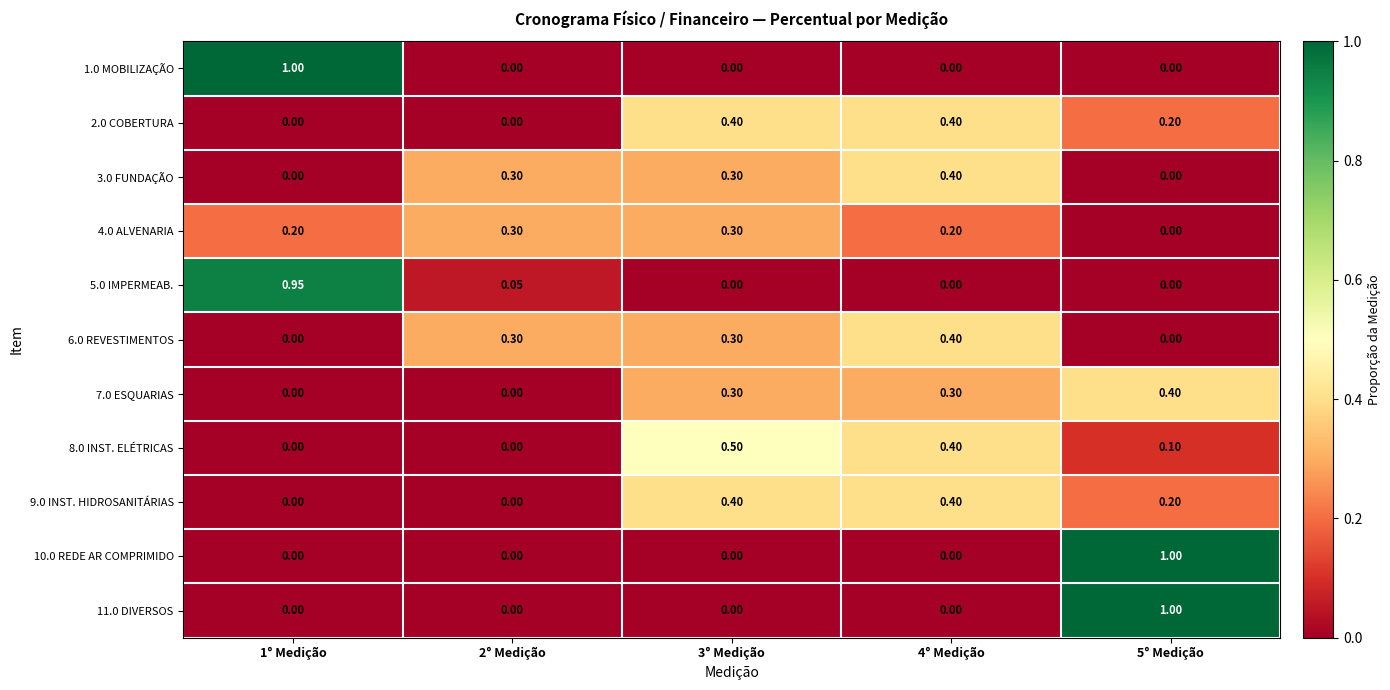

Is the value of 8.0 INST. ELÉTRICAS at 3° Medição greater than the value of 5.0 IMPERMEAB. at 2° Medição?

Yes